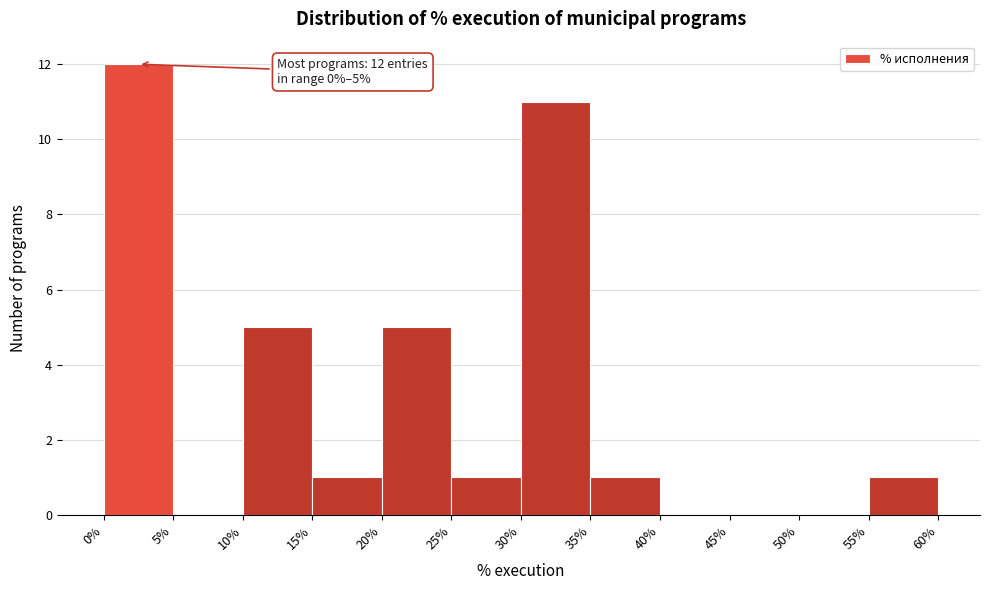

Over which range of the x-axis is the bar tallest?

0% to 5%